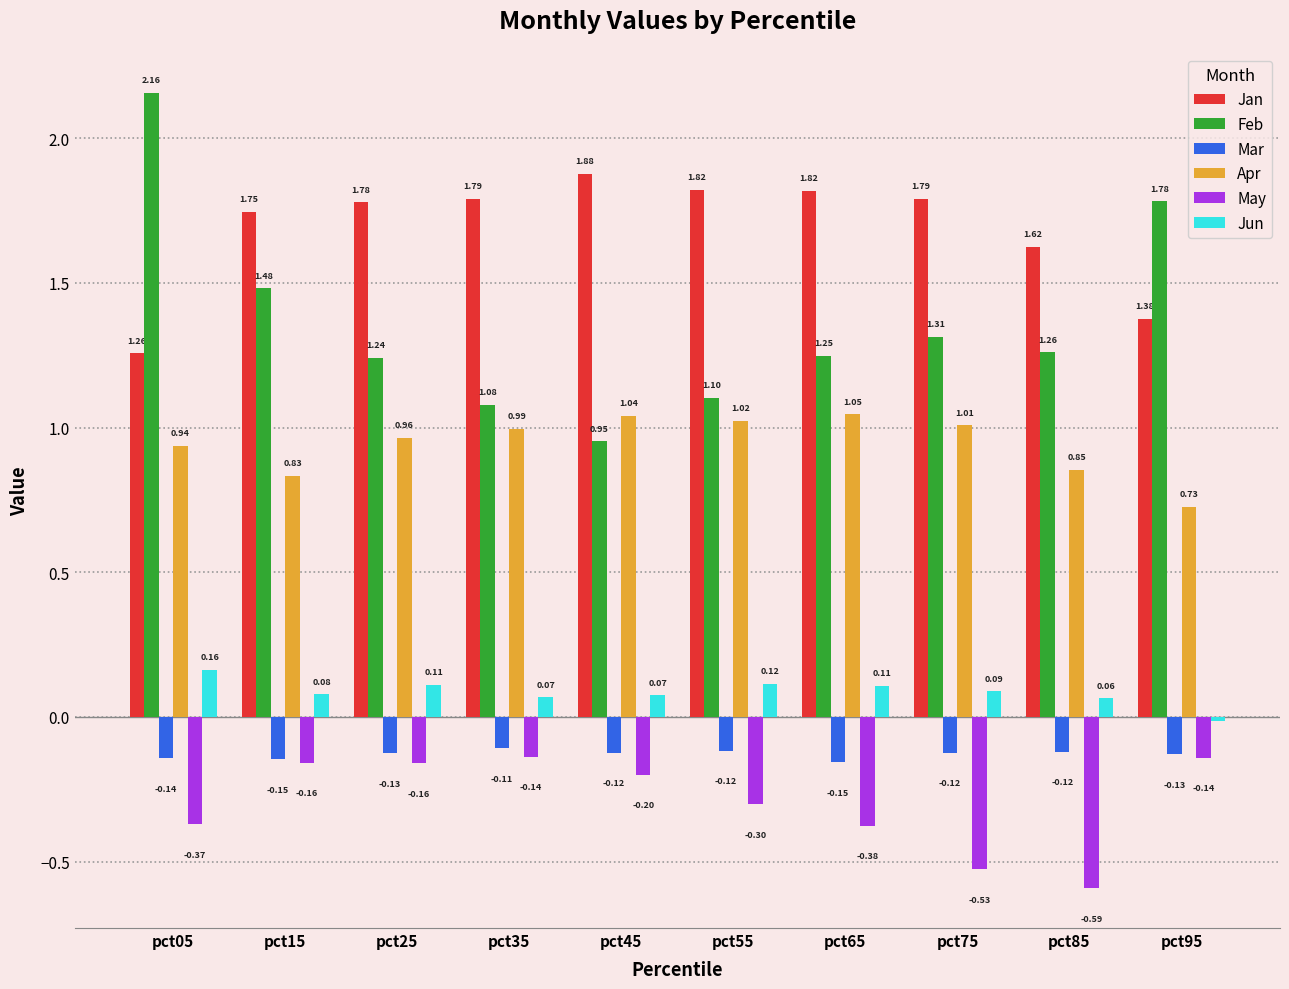

True or false: May has a value of -0.2 at pct45.

True